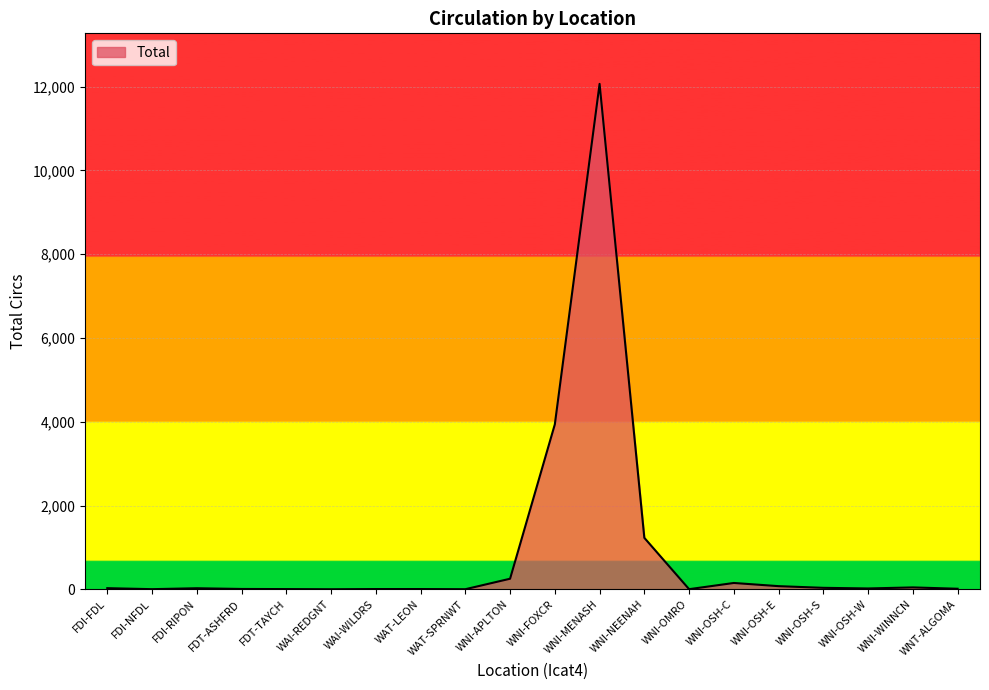

Approximately how many times larger is the value at WNI-OSH-C compared to WAT-LEON?

25.2